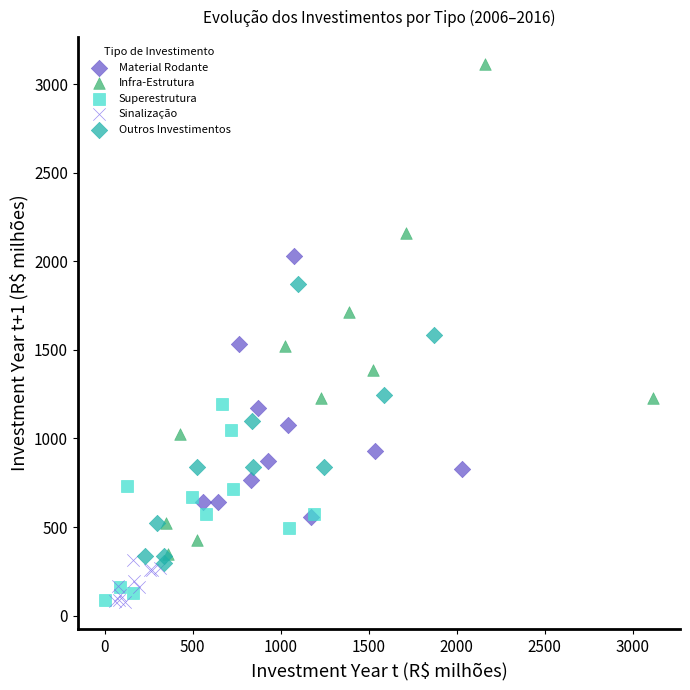

Which series reaches the maximum Y coordinate?

Infra-Estrutura